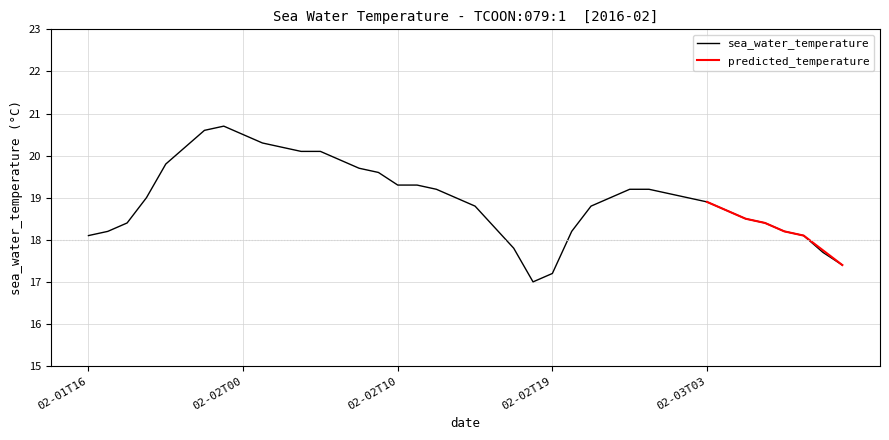

How many values exceed 19?

18